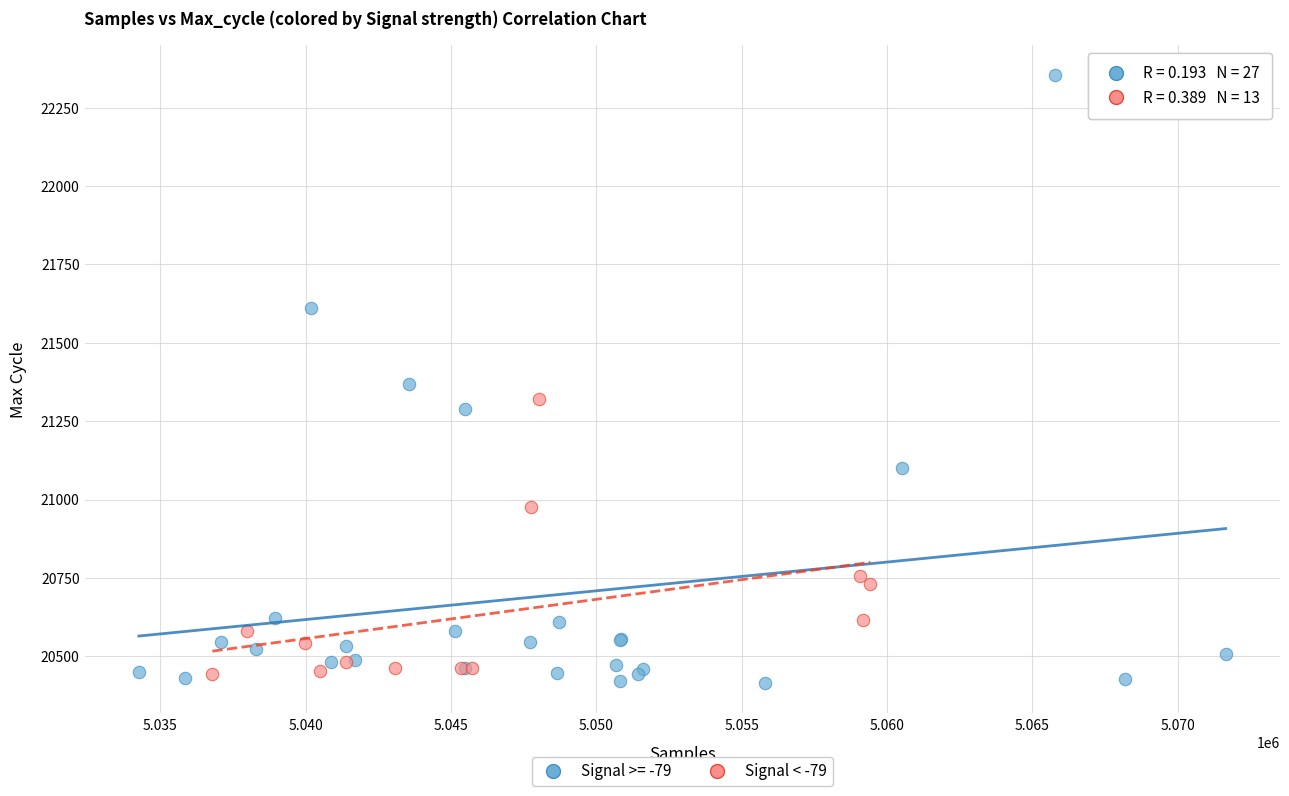

Which series reaches the maximum Y coordinate?

Signal >= -79